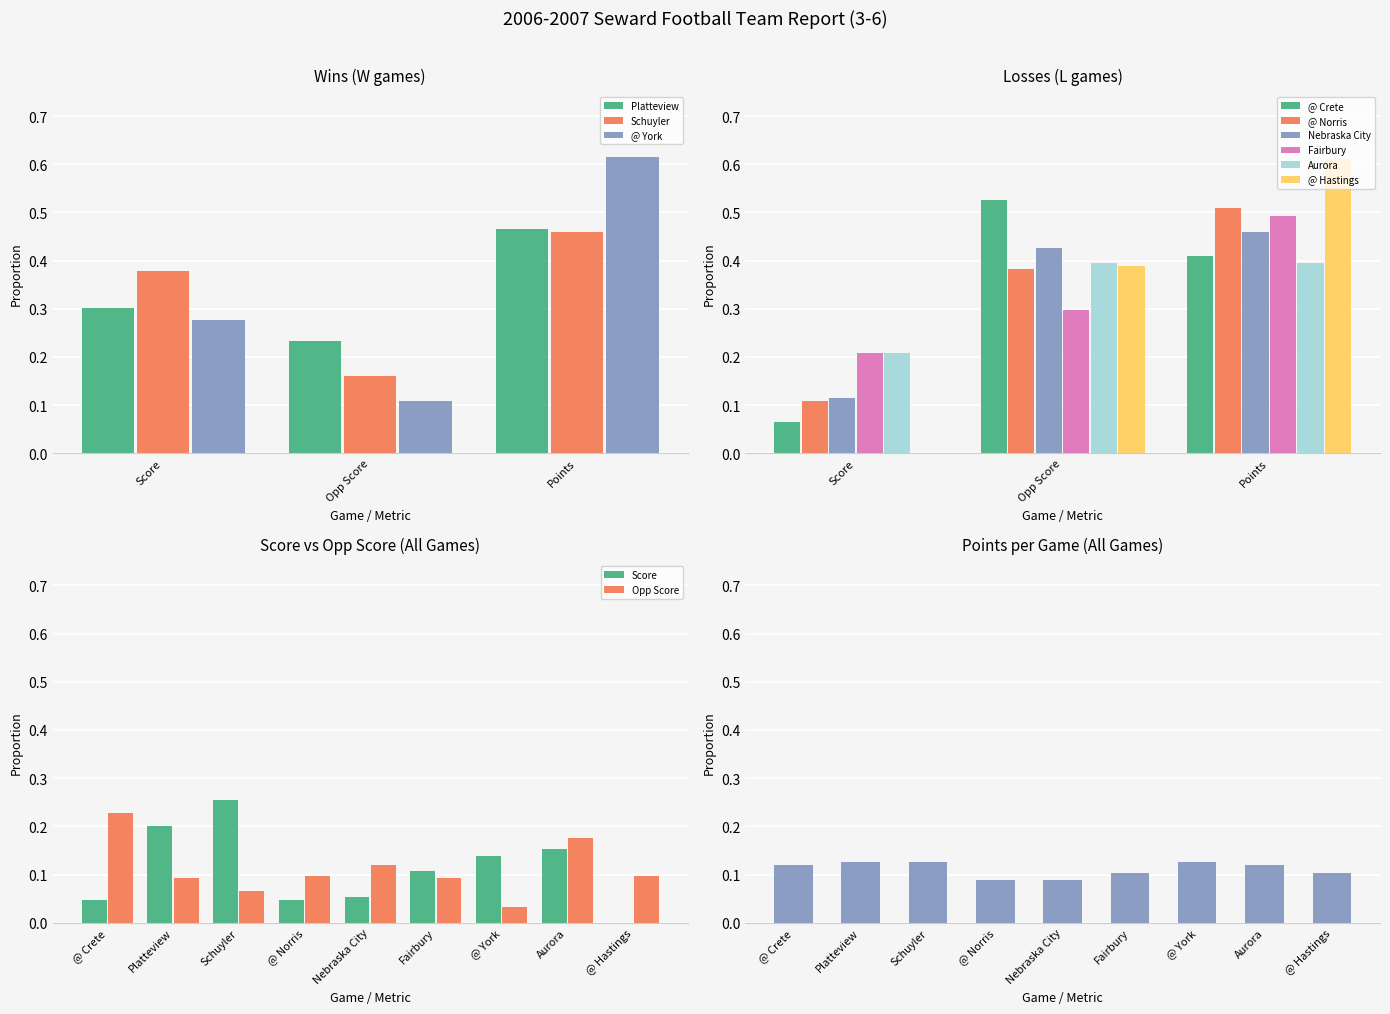

What is the difference between the Score values at Schuyler and @ Norris?

0.2